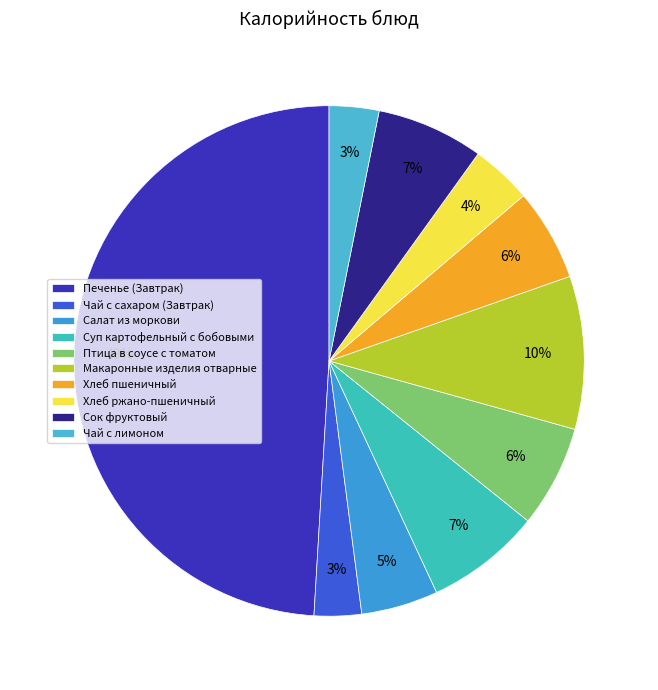

Combined, what portion of the pie is Птица в соусе с томатом and Суп картофельный с бобовыми?

13.8%